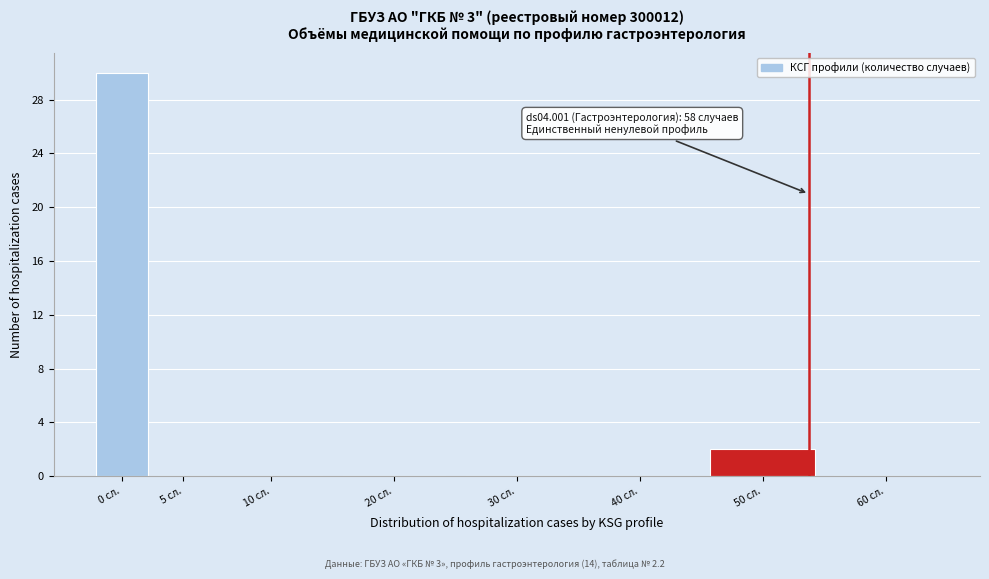

Reading right to left, list all the values displayed in this chart.

60 сл.=0	50 сл.=2	40 сл.=0	30 сл.=0	20 сл.=0	10 сл.=0	5 сл.=0	0 сл.=30